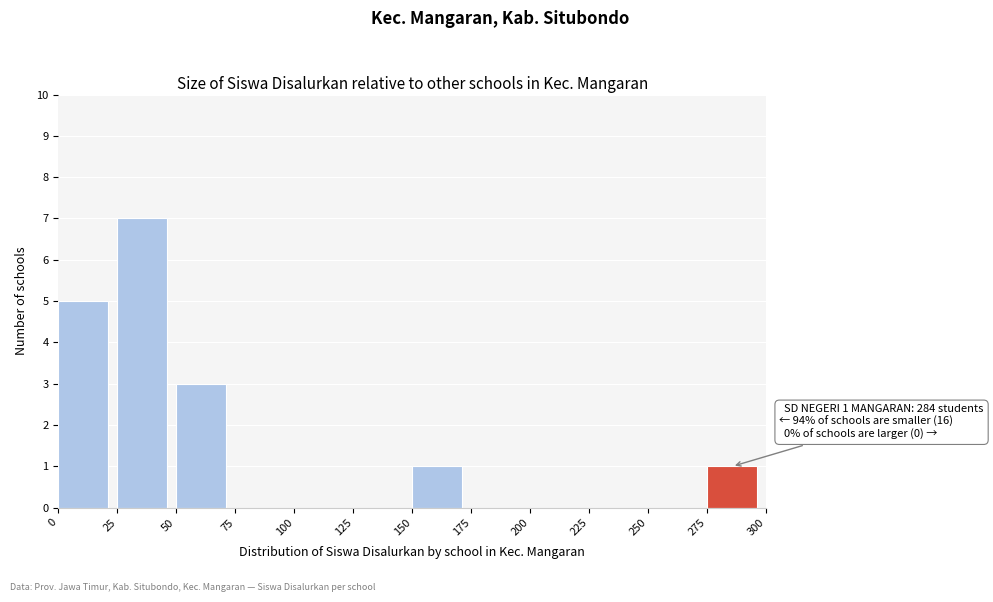

Which range on the x-axis has the tallest bar?

25 to 50